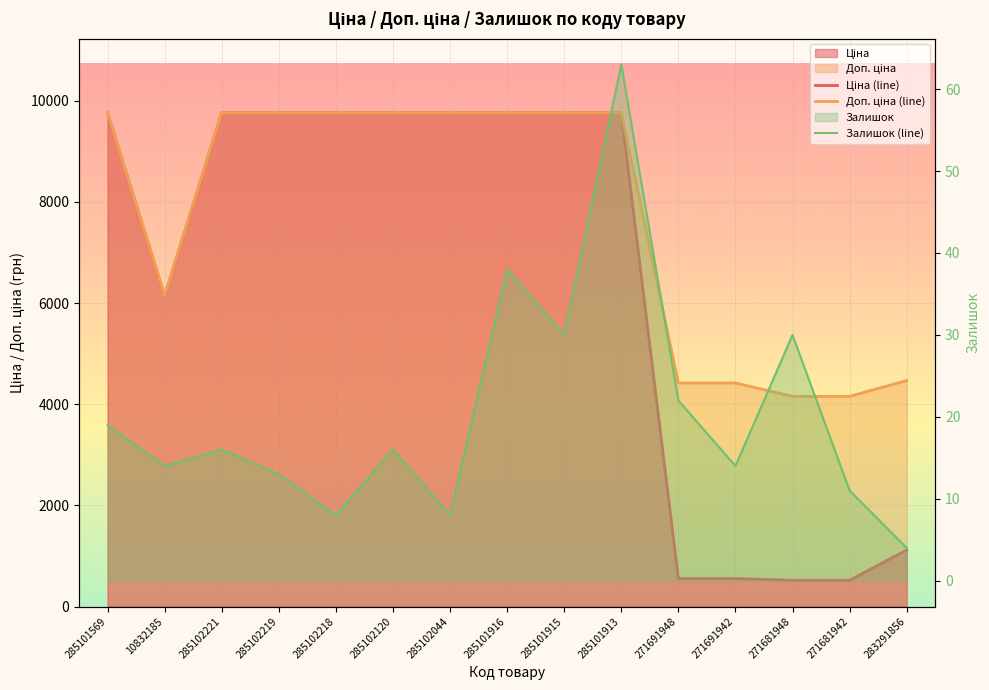

What is the approximate value of Залишок (line) at 285101569?

19.0